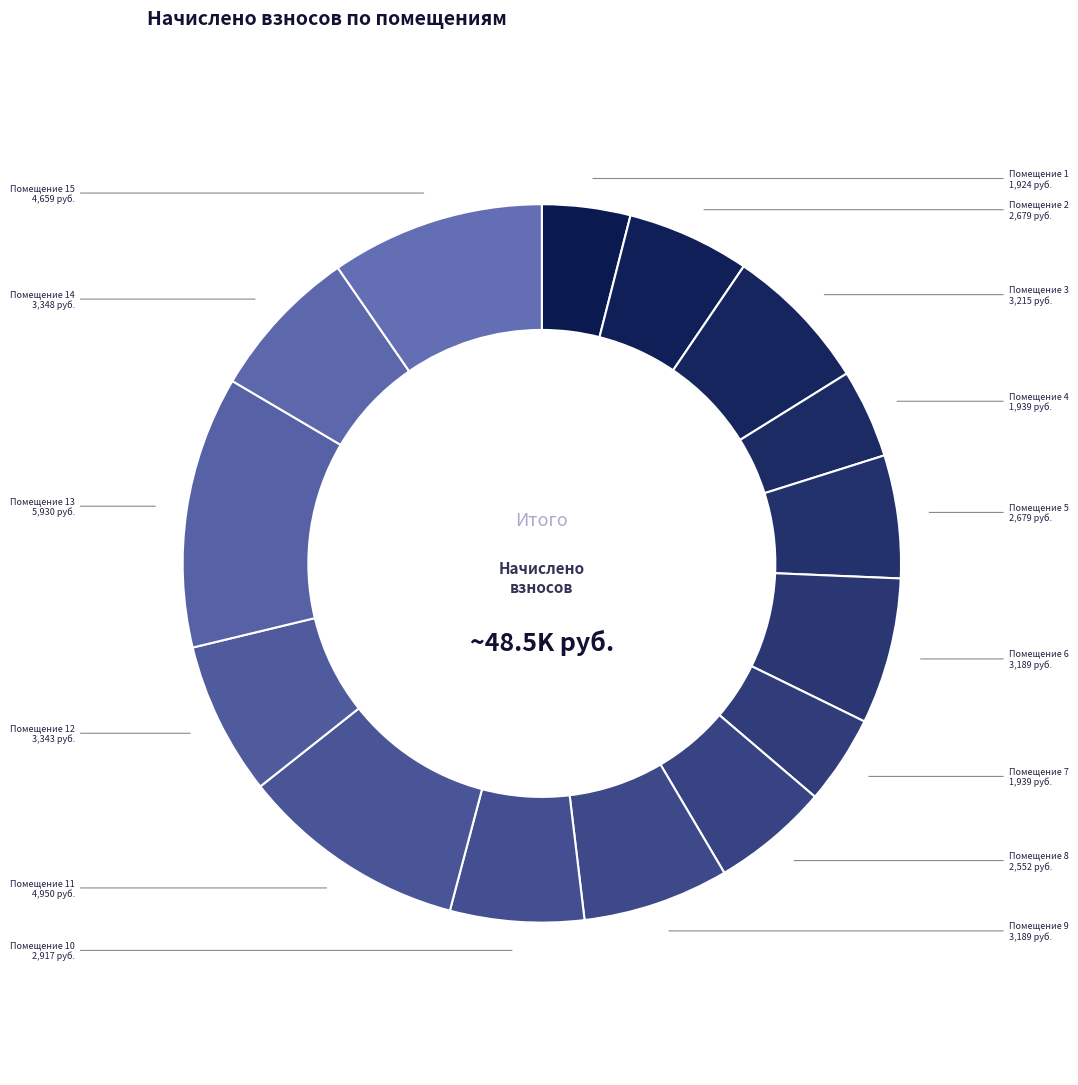

How many segments does this pie chart have?

15